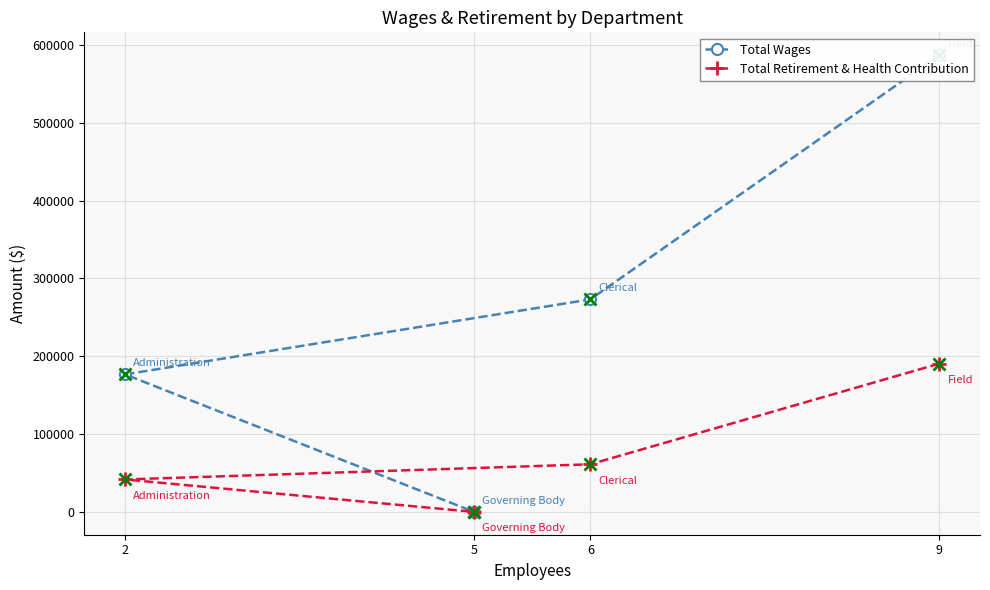

Rank the categories by Total Retirement & Health Contribution value from highest to lowest.

9, 6, 2, 5